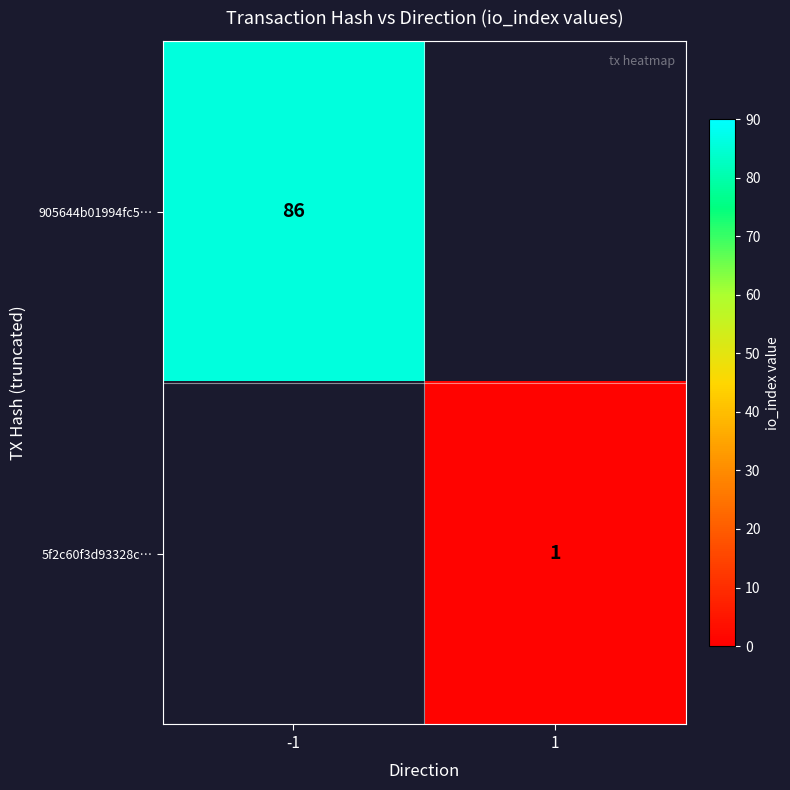

The 905644b01994fc5… series shows 19 at -1. True or false?

False